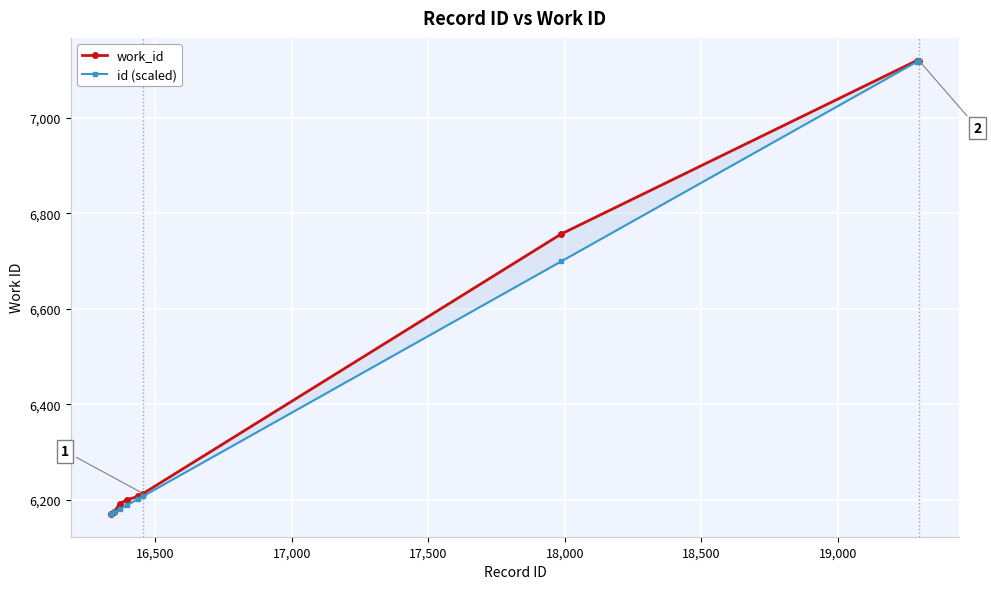

Reading left to right, transcribe all the data shown in this chart.

work_id: 6170.0	6174.0	6192.0	6200.0	6207.0	6213.0	6757.0	7120.0	7120.0	7120.0
id (scaled): 6170.0	6173.5	6180.0	6188.9	6201.5	6207.6	6699.6	7117.4	7118.4	7120.0